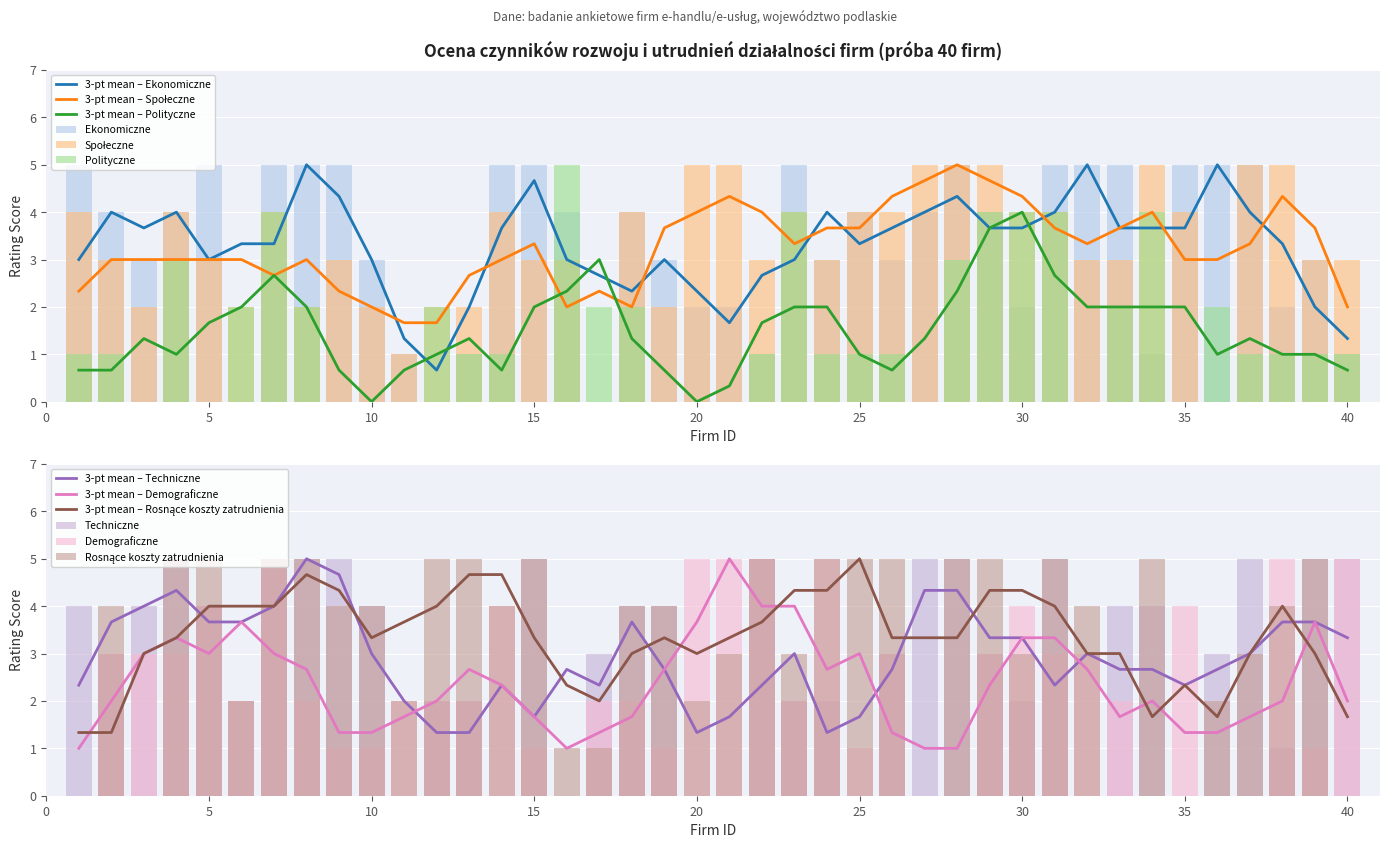

How many groups of bars are there?

40